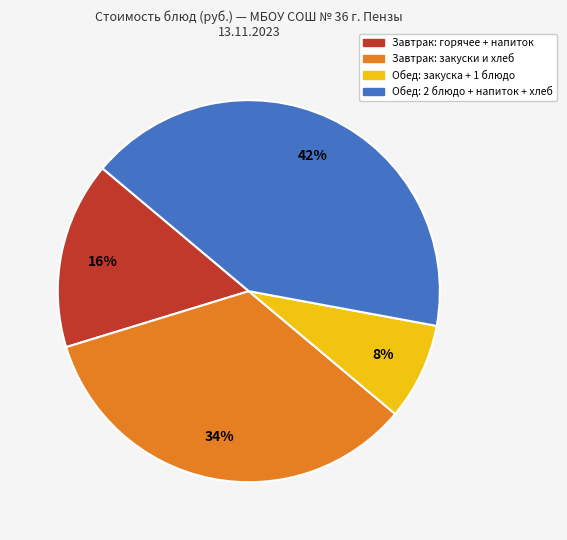

Is there a majority slice in this chart?

No